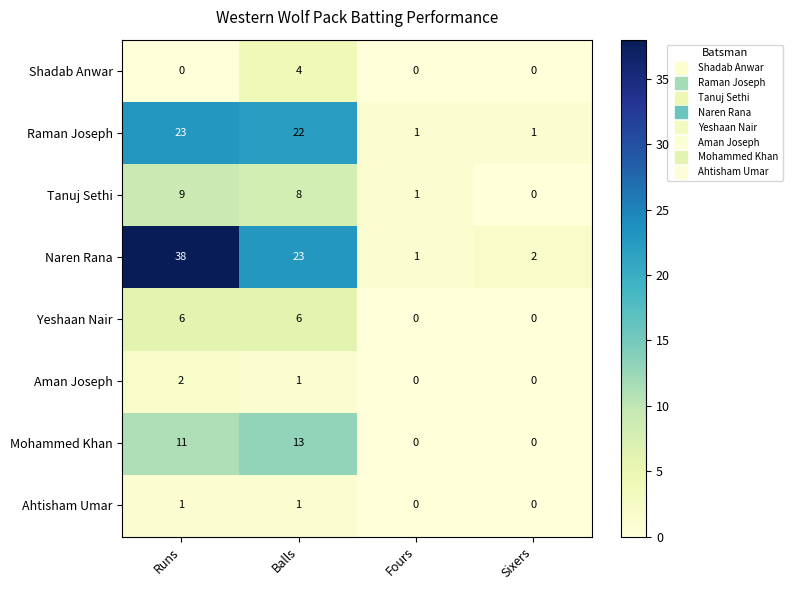

What is the total value across all series at Fours?

3